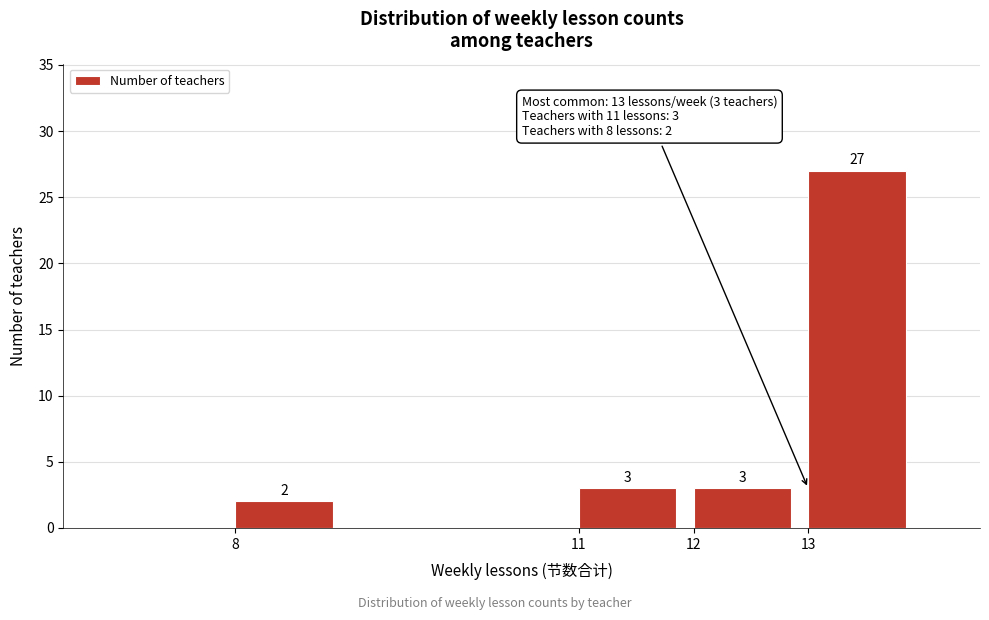

Over which range of the x-axis is the bar tallest?

13 to 14